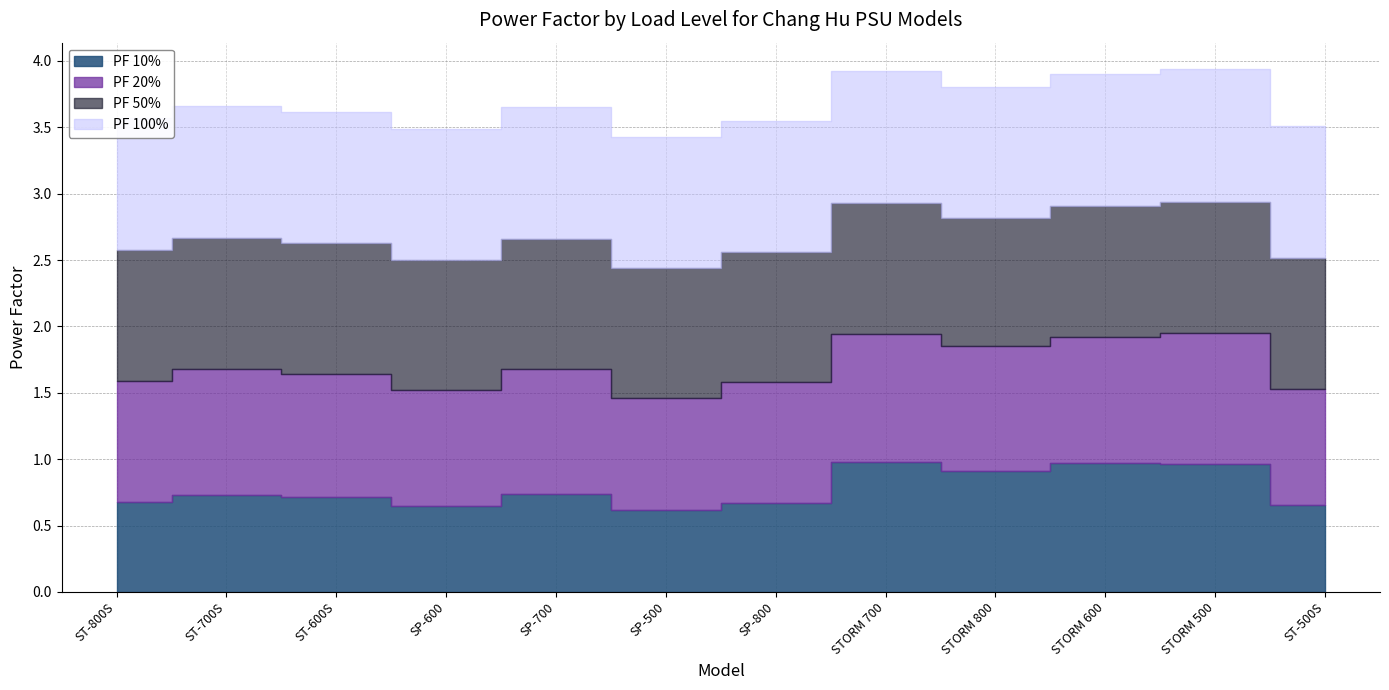

Is the value of PF 20% at STORM 500 greater than the value of PF 10% at SP-600?

Yes